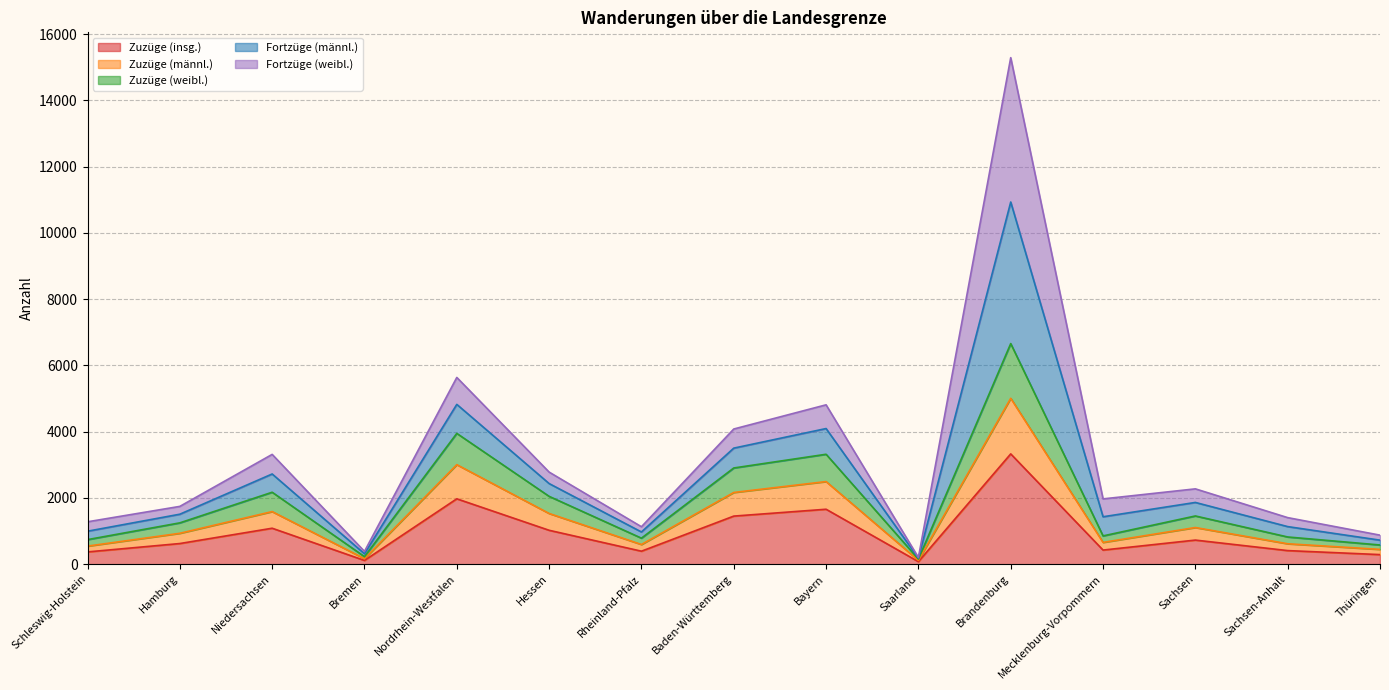

How many interior local peaks does the Zuzüge (männl.) series have?

5